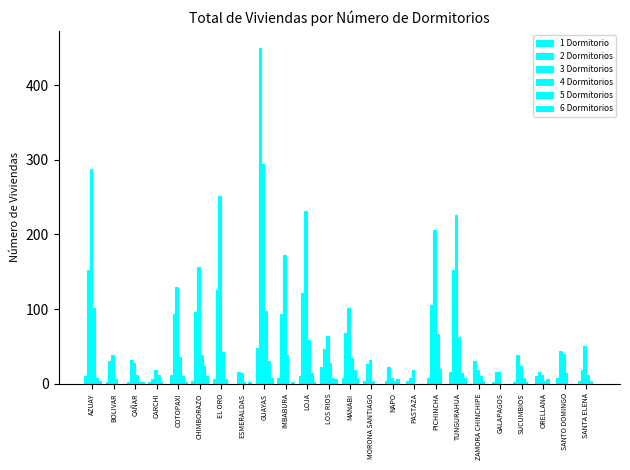

What is the minimum value for 3 Dormitorios?

8